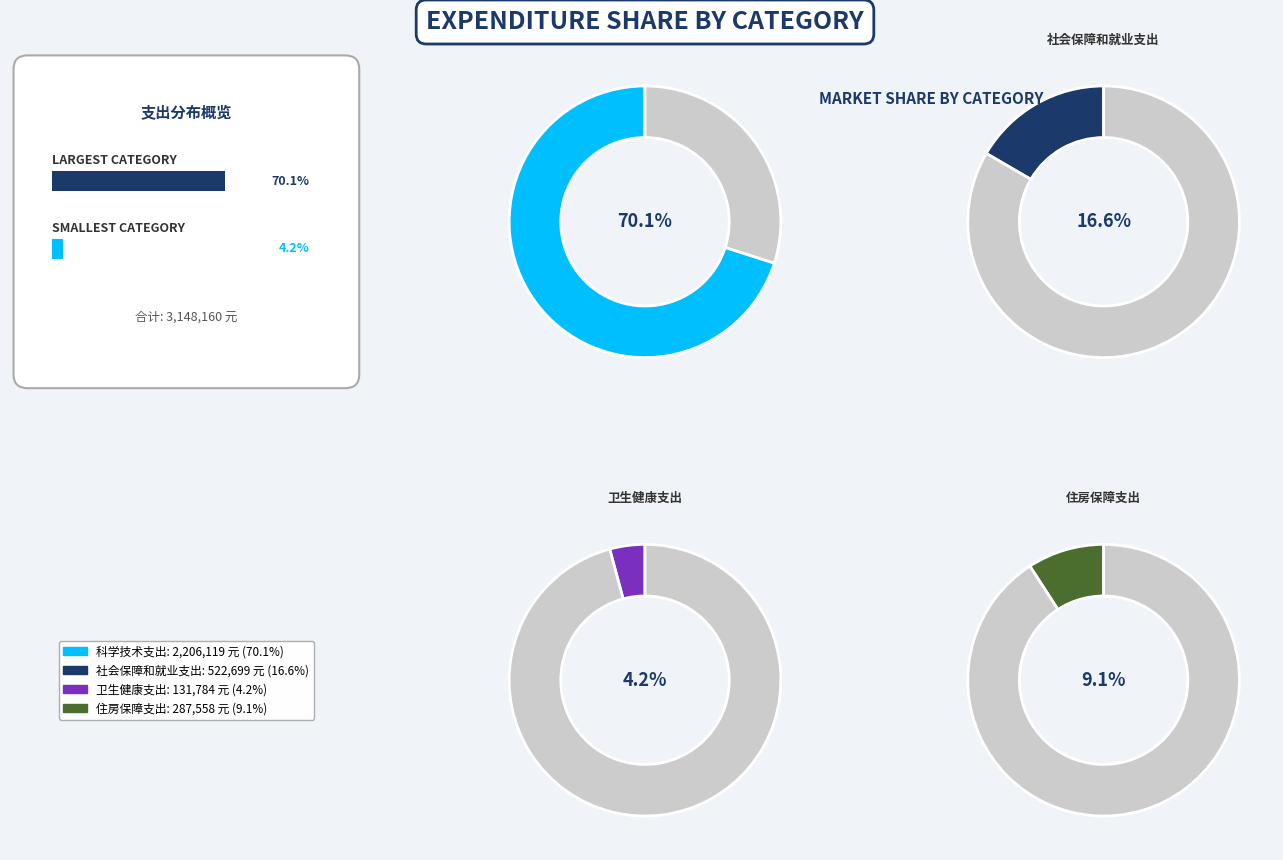

To the nearest percent, what percentage of the pie is 卫生健康支出?

4%